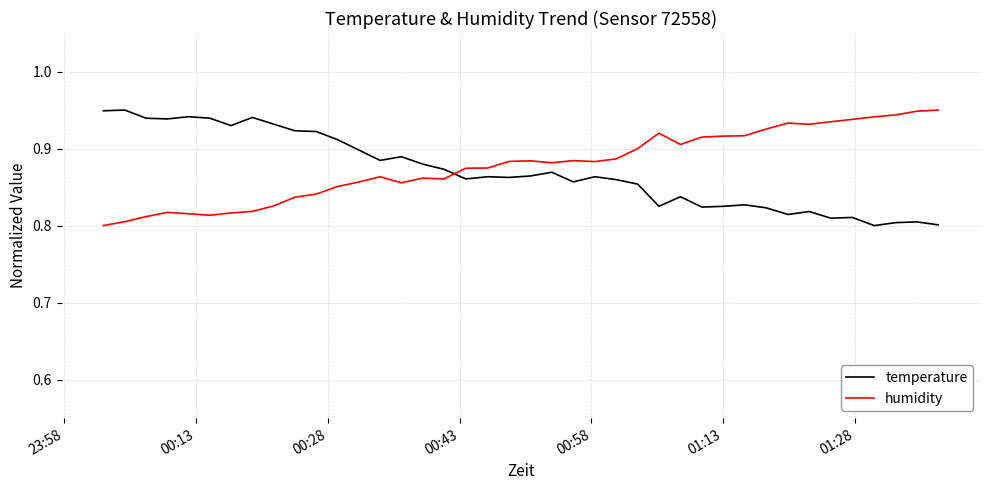

At how many categories does at least one series exceed 0?

40